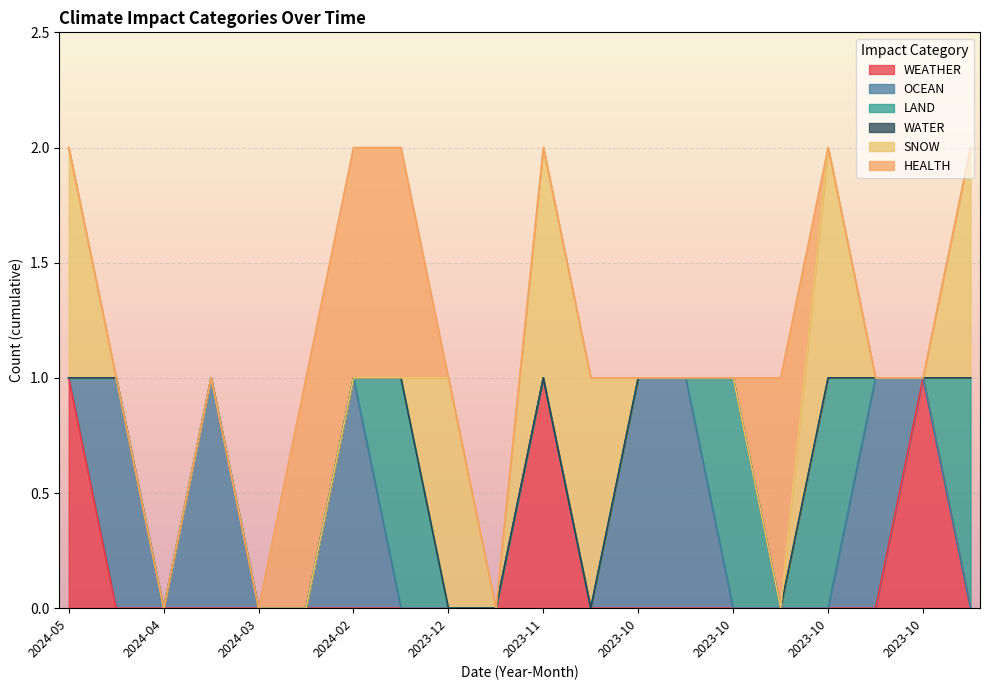

List the labels in order of HEALTH value, smallest first.

2024-05, 2024-04, 2024-04, 2024-04, 2024-03, 2023-12, 2023-11, 2023-11, 2023-10, 2023-10, 2023-10, 2023-10, 2023-10, 2023-10, 2023-10, 2023-10, 2024-02, 2024-02, 2024-02, 2023-10